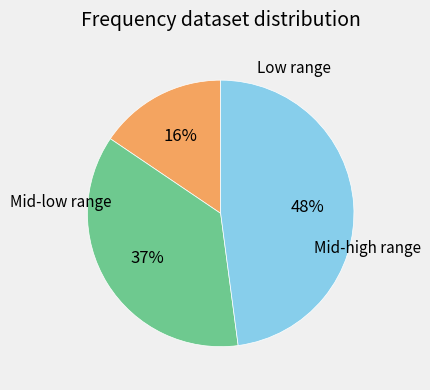

Does any single category account for the majority?

No